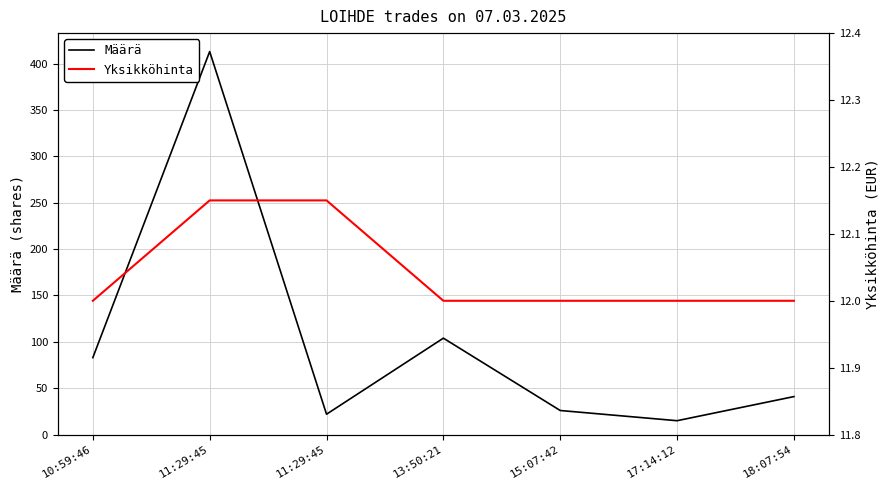

True or false: Määrä and Yksikköhinta intersect in this chart.

False